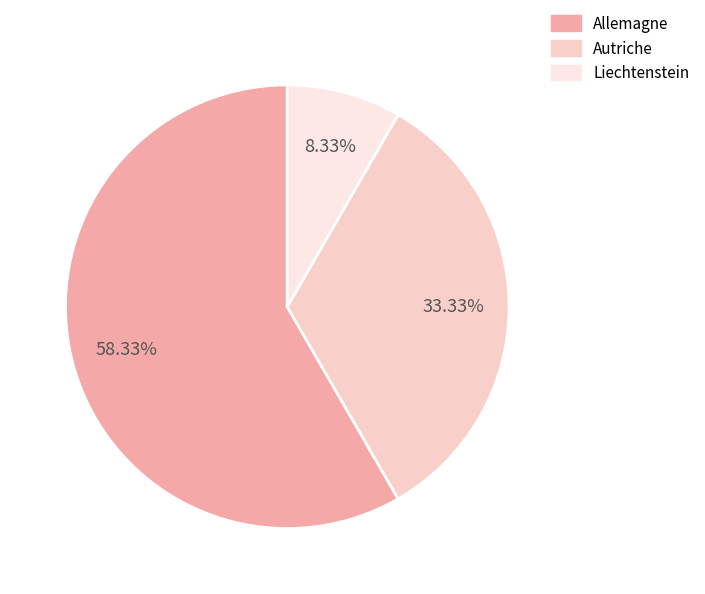

What is the smallest slice in the pie chart?

Liechtenstein